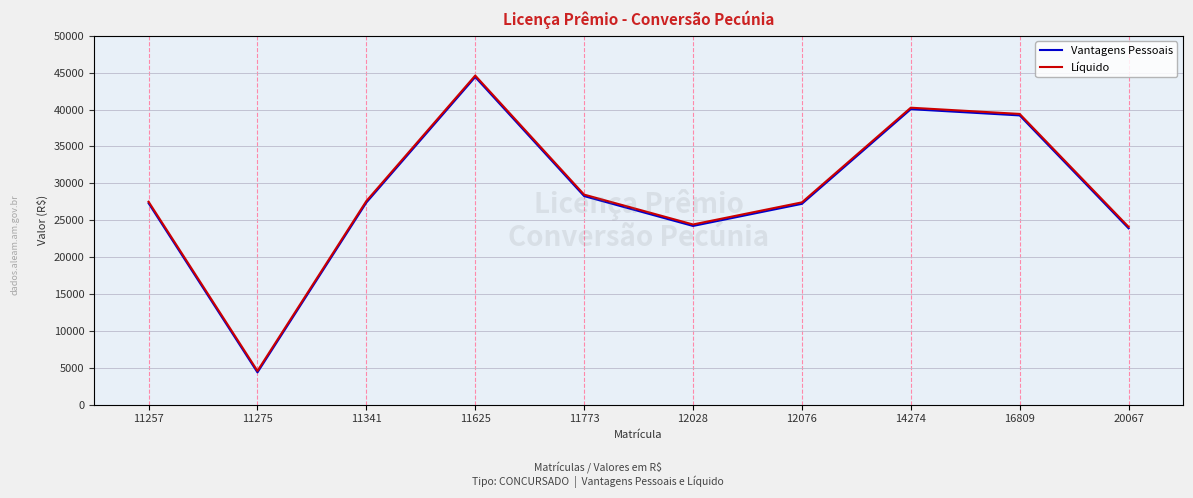

What is the spread (max minus min) of values at 11625?

200.0